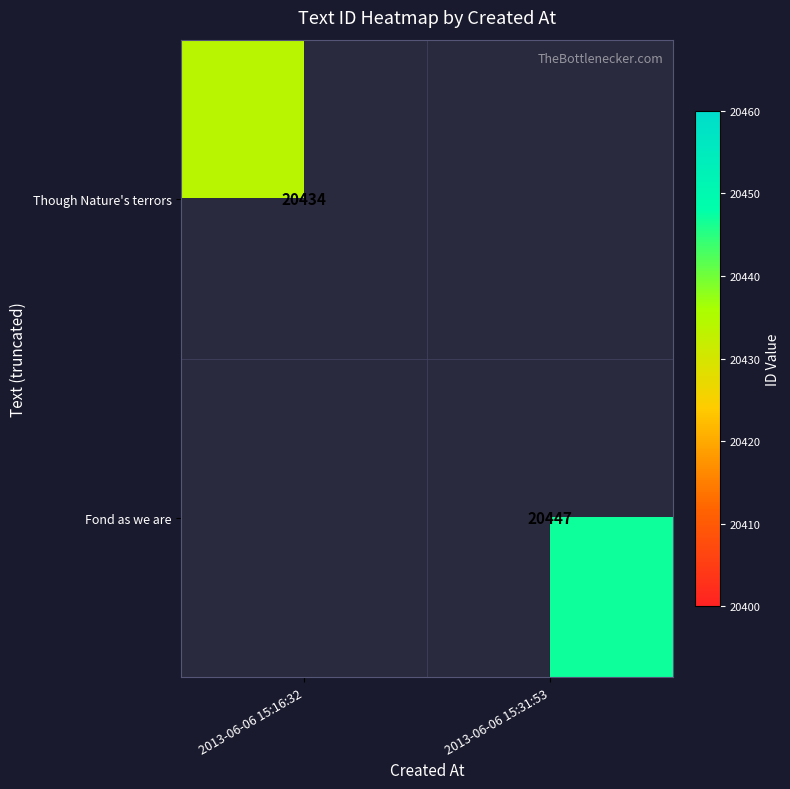

The value of Though Nature's terrors at 2013-06-06 15:16:32 is 27985. True or false?

False